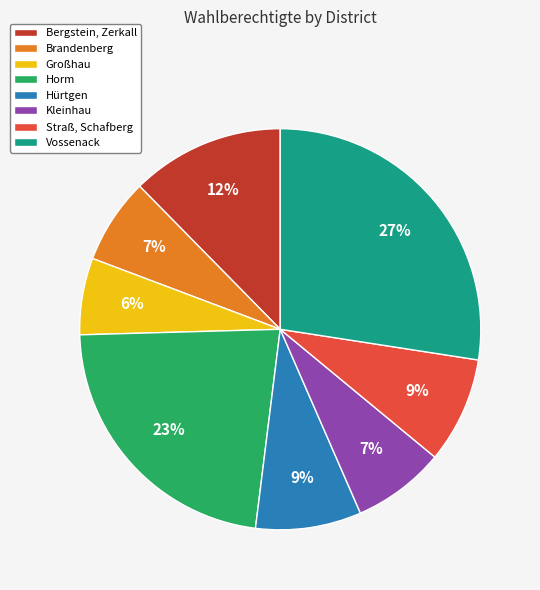

Which category has the biggest portion of the pie?

Vossenack